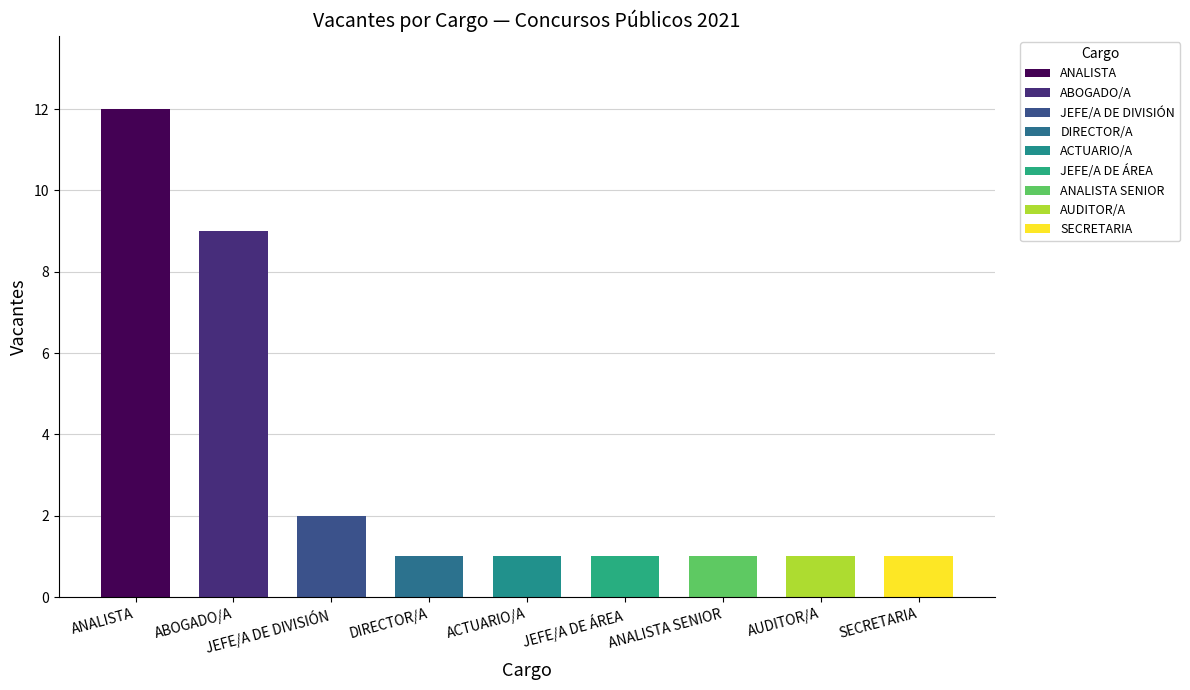

What is the maximum value shown in the chart?

12